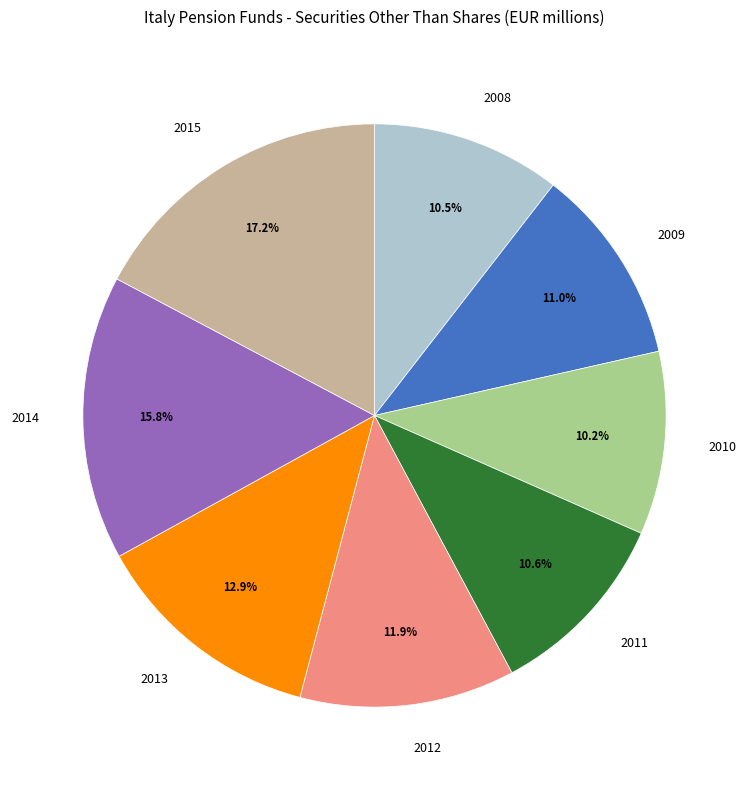

To the nearest percent, what is the difference between the 2010 and 2014 slice percentages?

6%